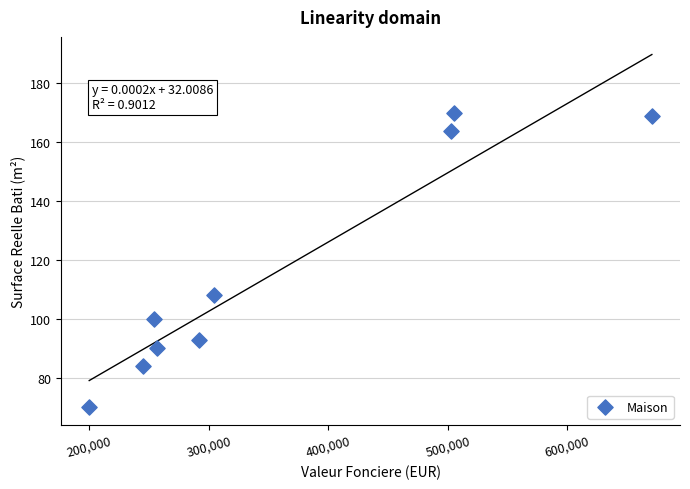

What is the average Y value?

116